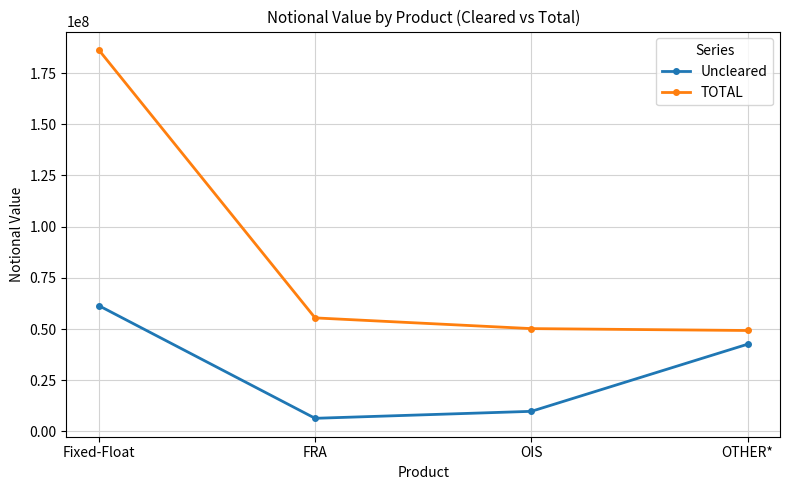

At OIS, list the series in order from largest to smallest.

TOTAL, Uncleared